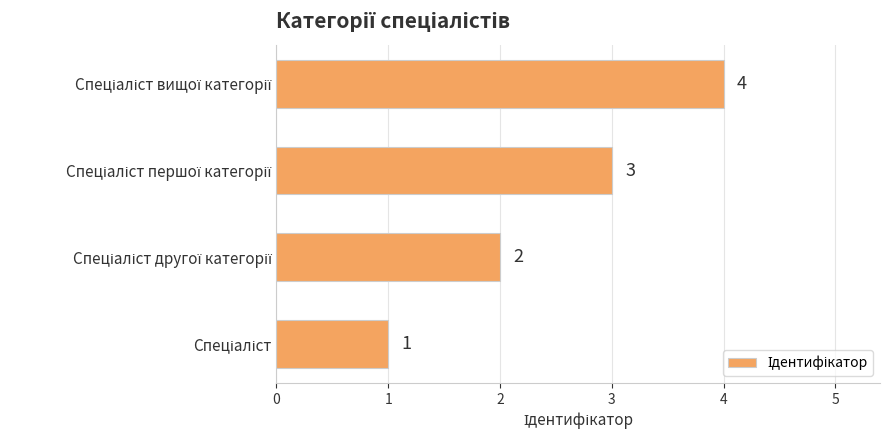

What is the minimum value shown in the chart?

1